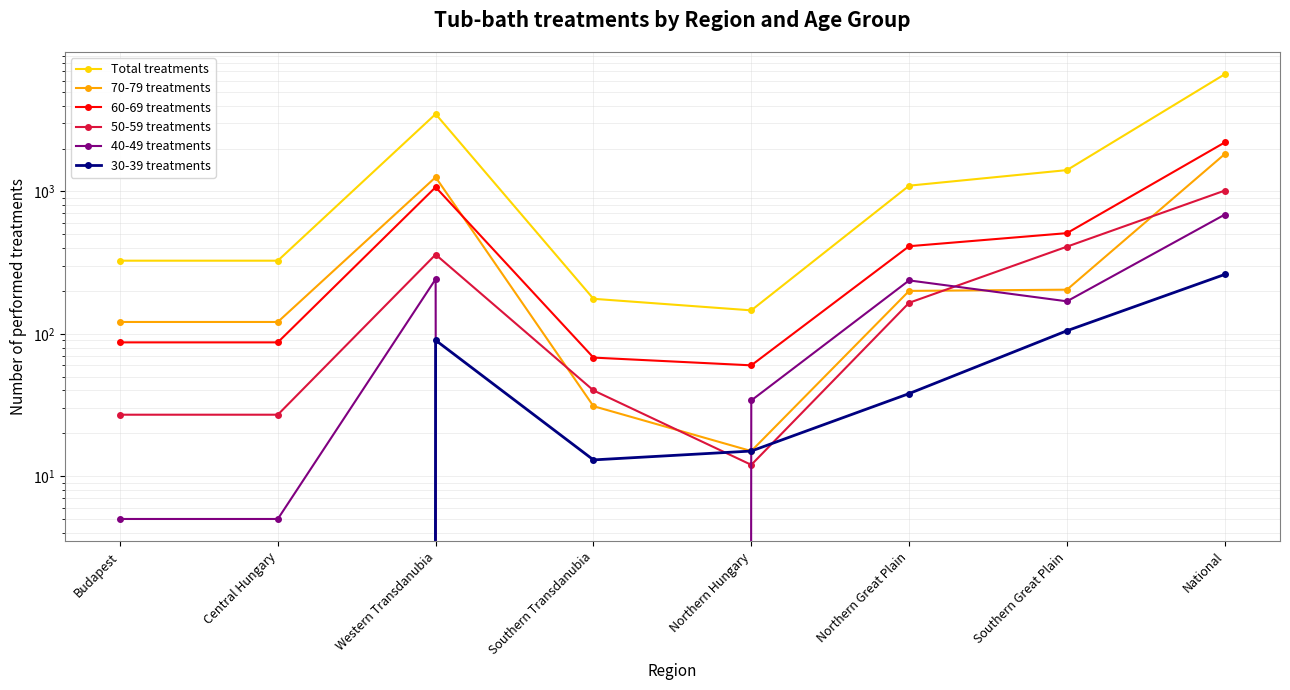

Which series has the largest total across all categories?

Total treatments